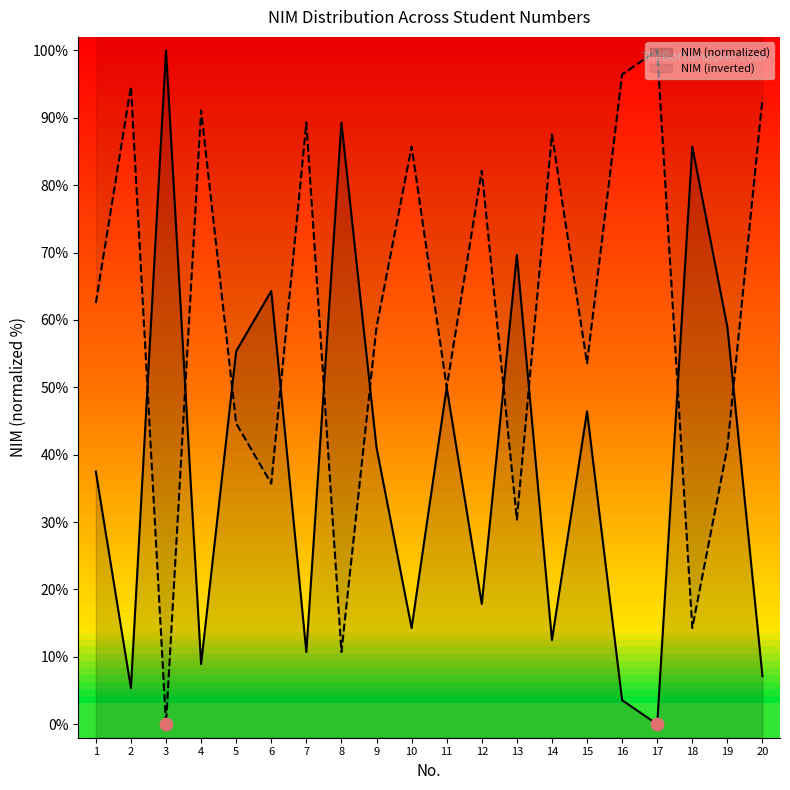

Approximately how many times larger is the value at 20 compared to 1?

0.2